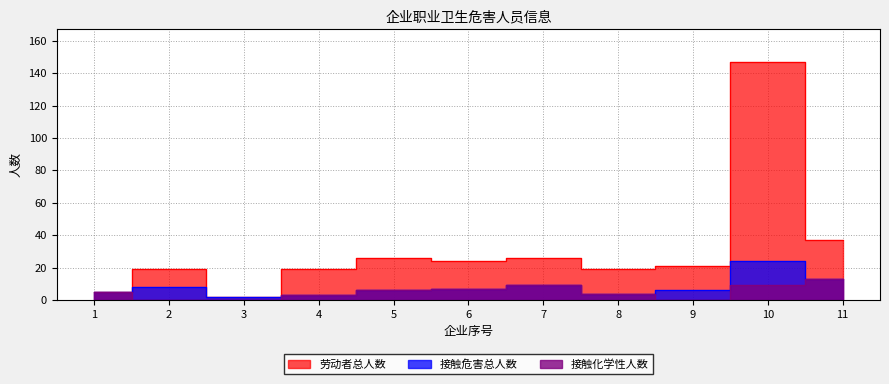

At how many categories does at least one series exceed 122?

1